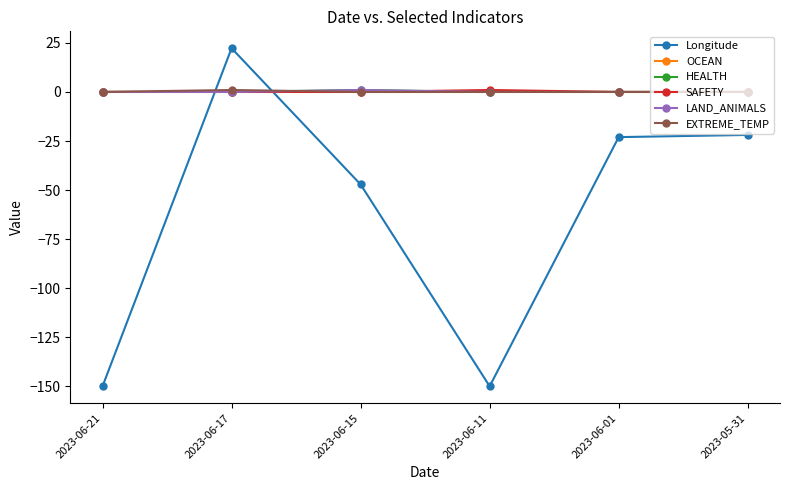

Which label corresponds to the largest value in the chart?

2023-06-17